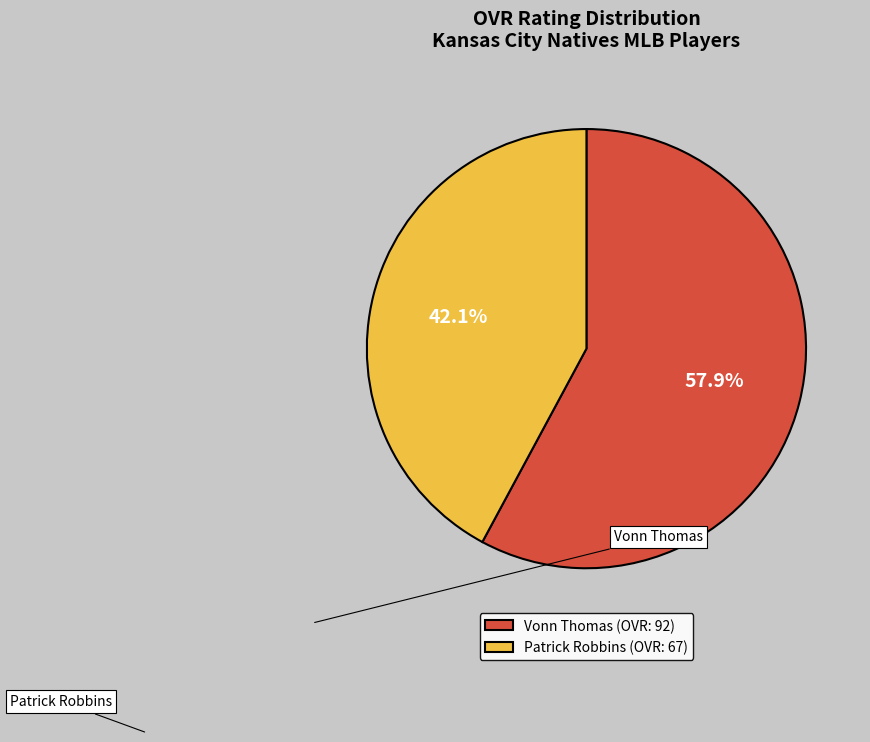

What percentage is the Patrick Robbins slice, to the nearest percent?

42%